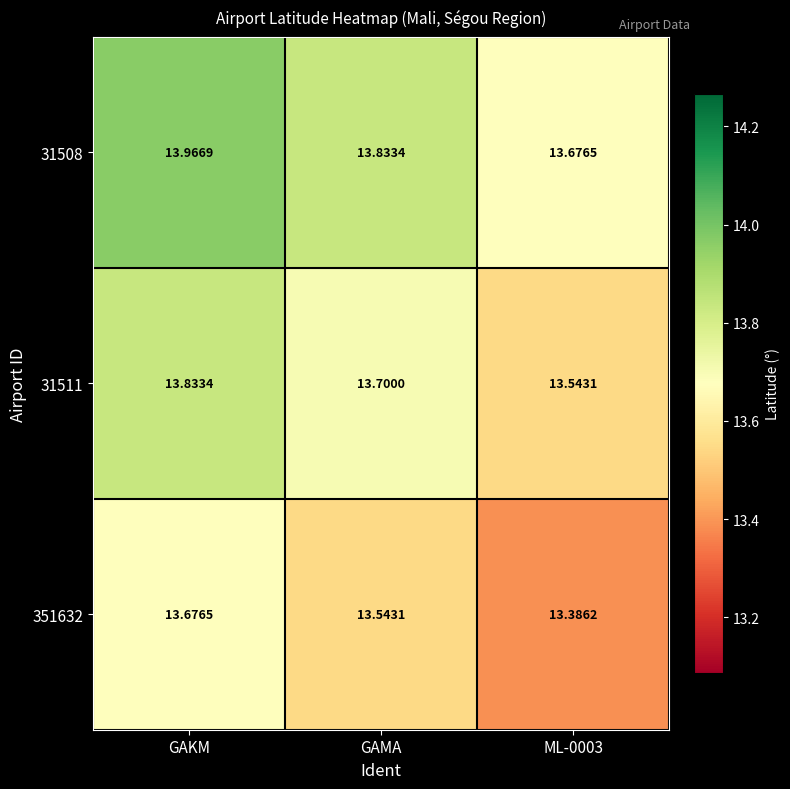

What is the difference between the highest and lowest values at ML-0003?

0.3